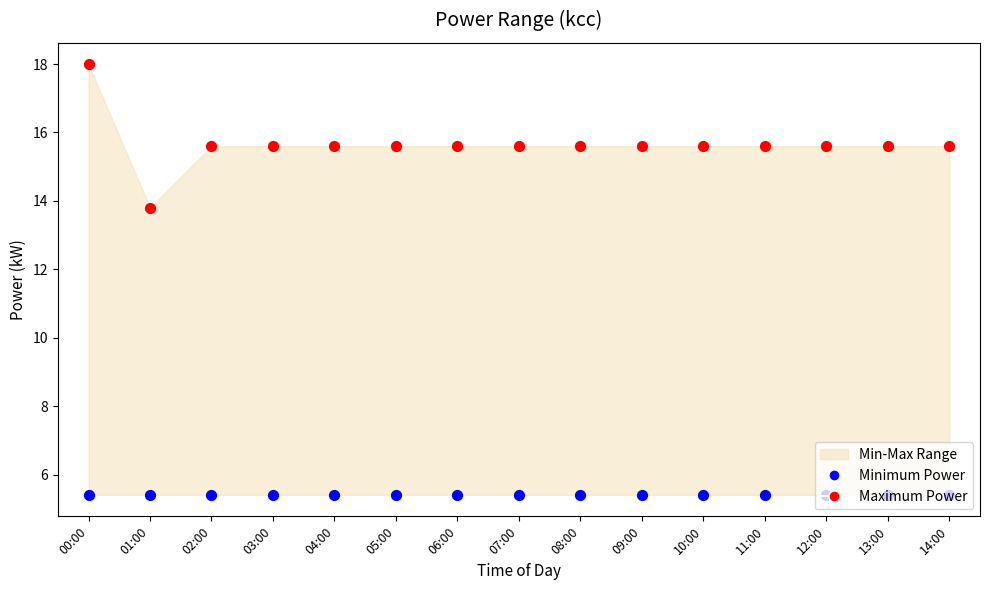

At which category is the sum across all series the highest?

00:00